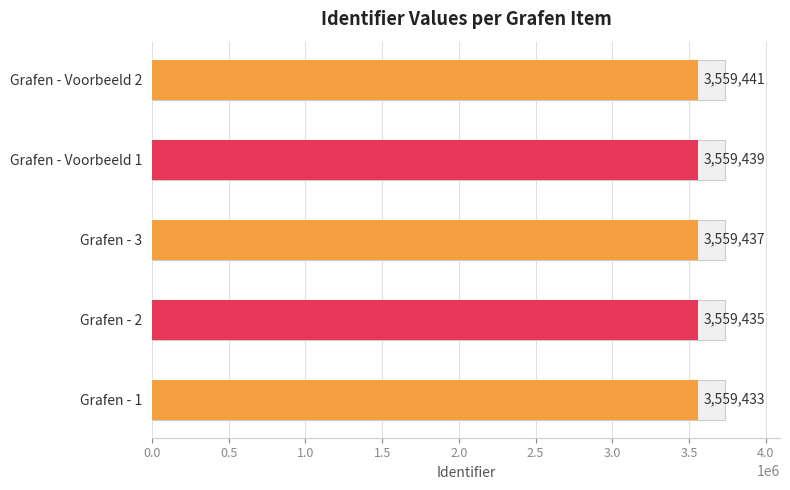

Reading right to left, transcribe all the data shown in this chart.

3559441	3559439	3559437	3559435	3559433